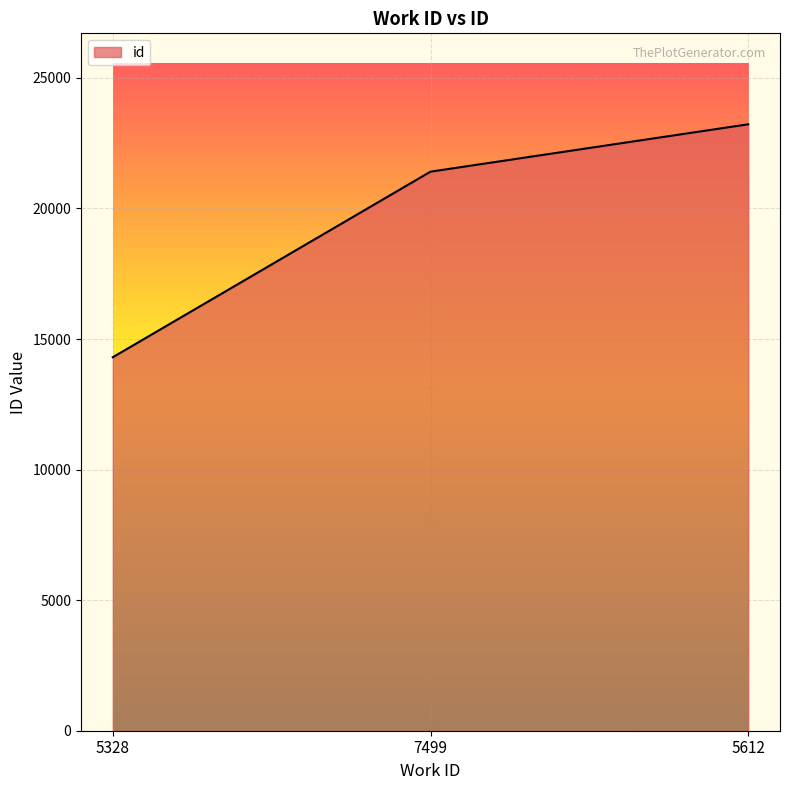

Rank the categories by value from highest to lowest.

5612, 7499, 5328